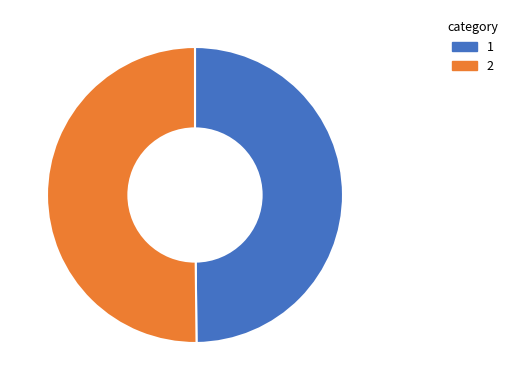

Do 2 and 1 together represent more than half of the pie?

Yes